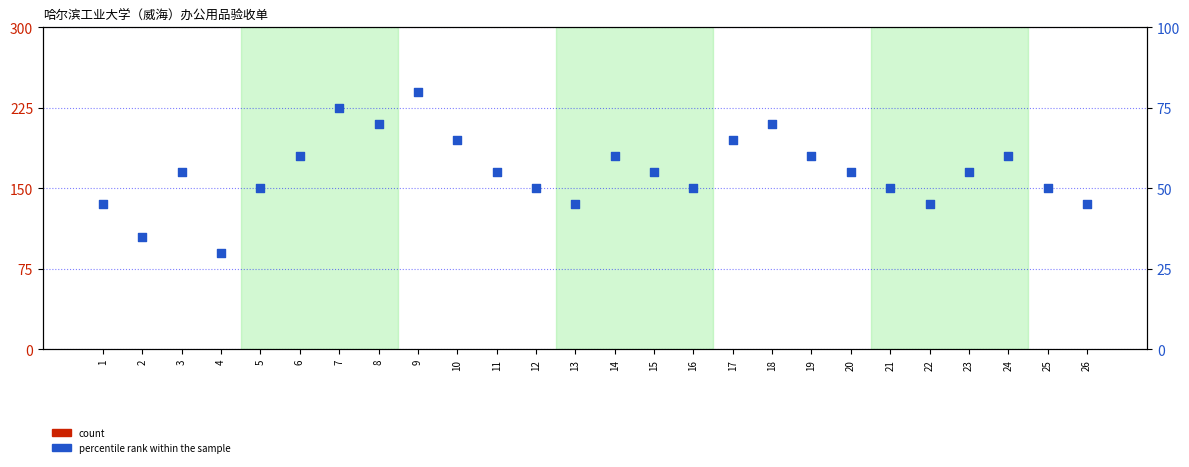

What is the total value across all series at 4?

30